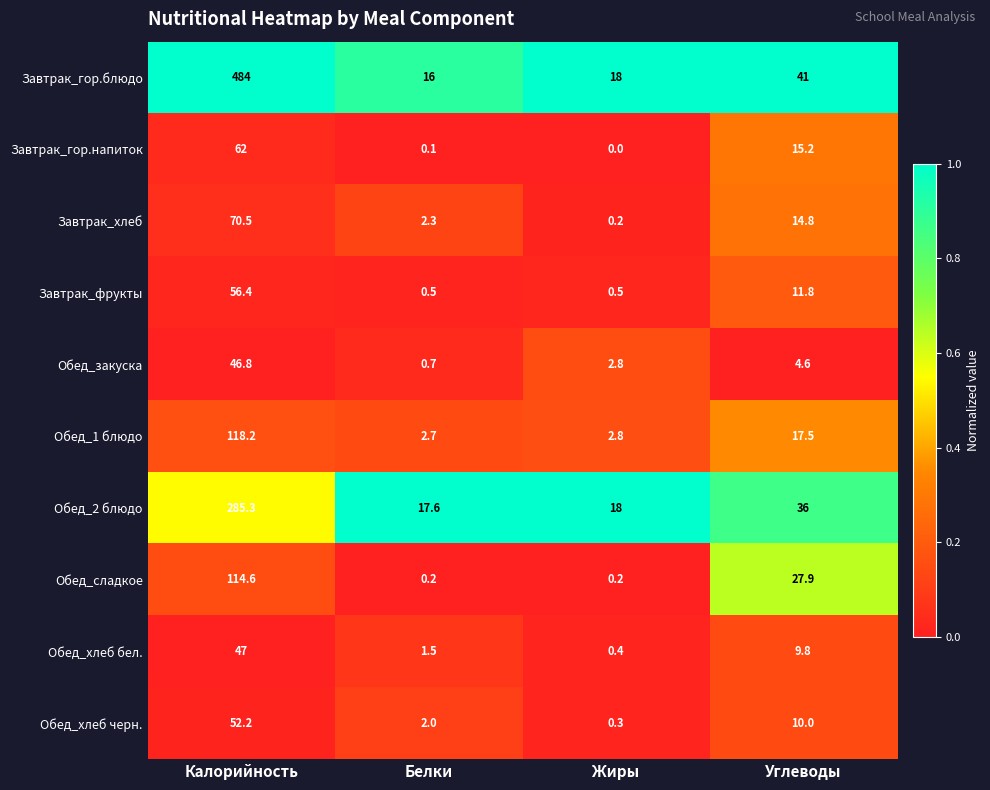

At which category is the sum across all series the highest?

Калорийность